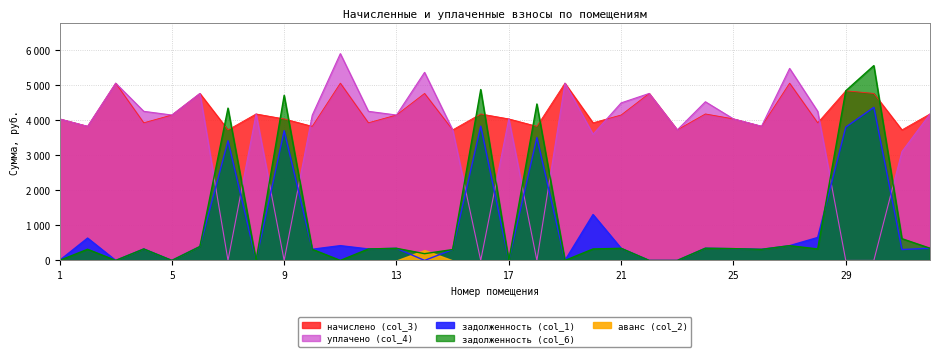

What is the difference between the highest and lowest values at 26?

3503.6